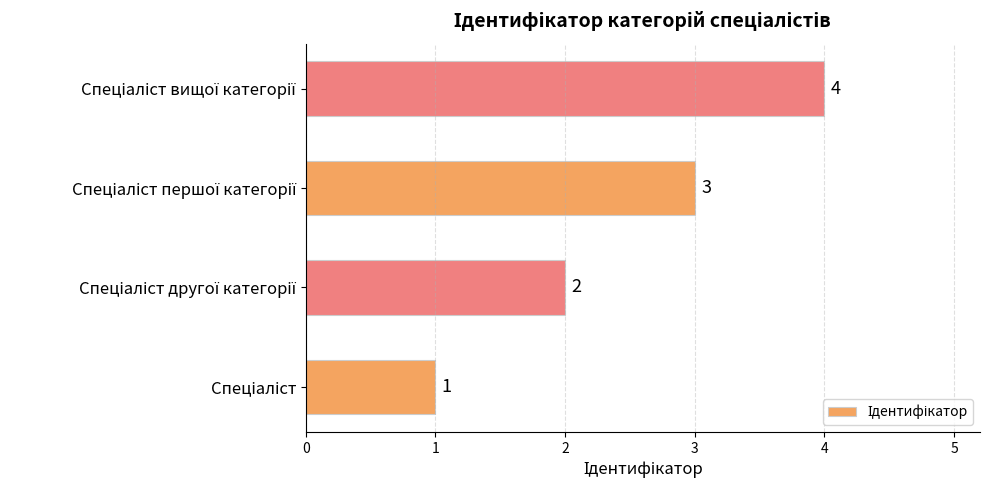

What is the maximum value shown in the chart?

4